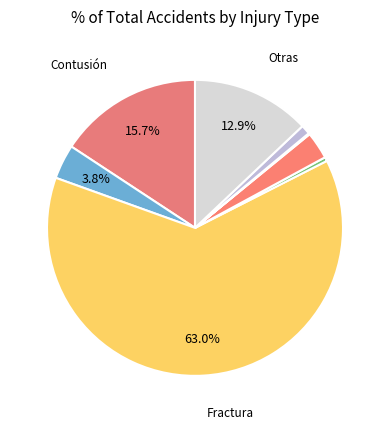

Which slice is the largest?

Fractura